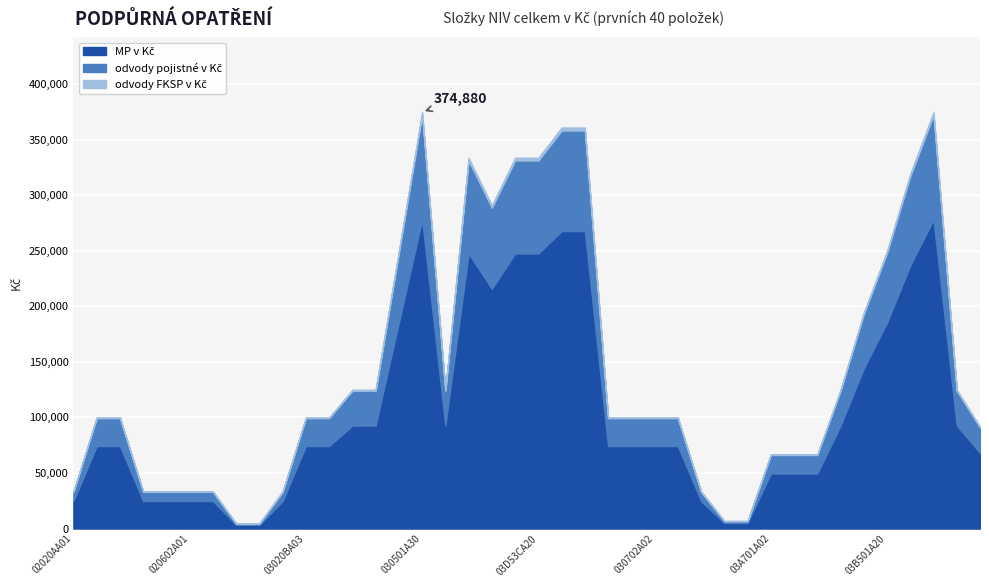

Is it true that the value at 03B501B10 is 92700?

True